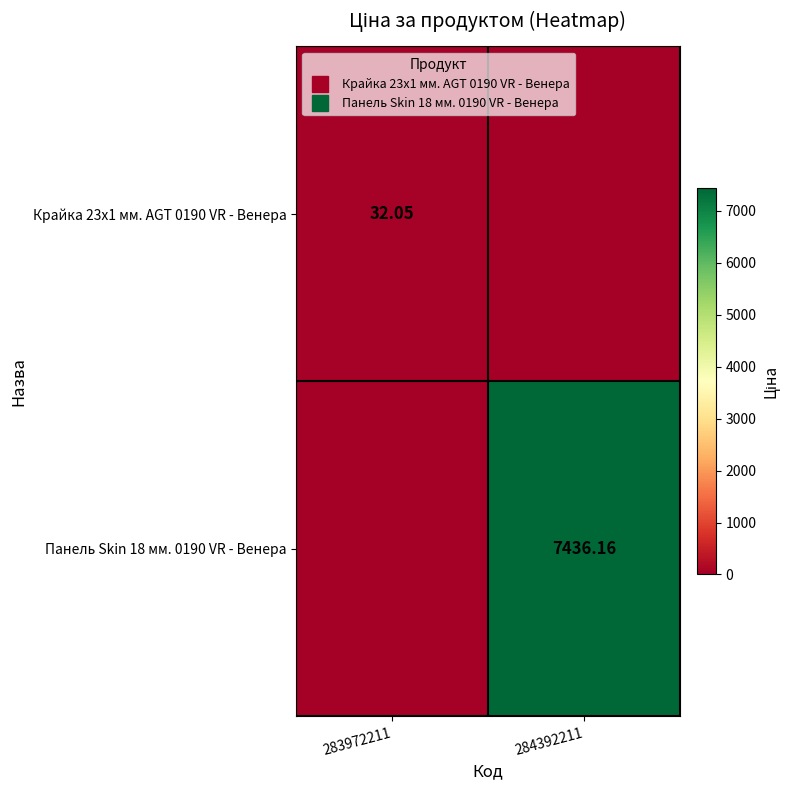

Between 284392211 and 283972211, which is larger?

283972211